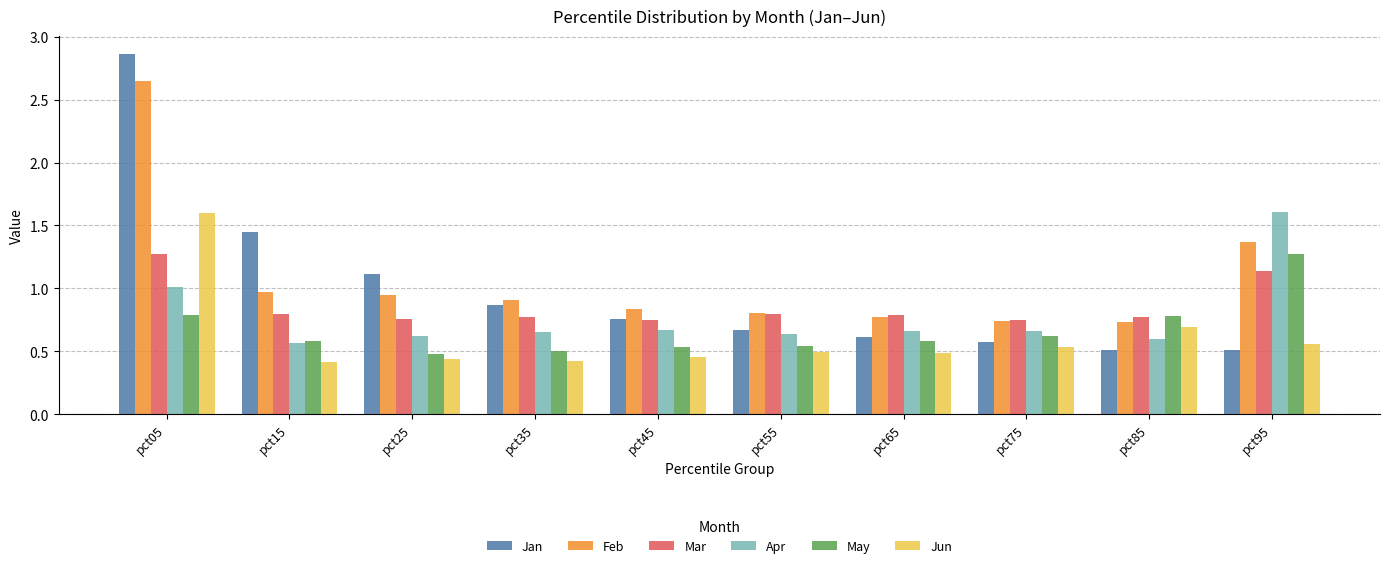

At which label does Jun reach its peak?

pct05